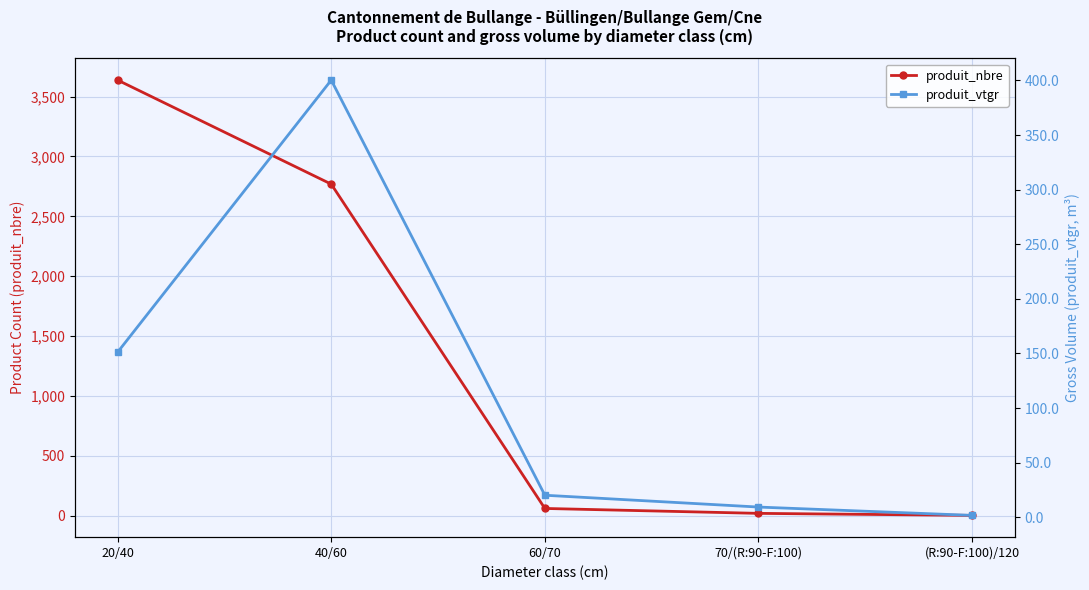

What is the maximum value shown in the chart?

3638.0